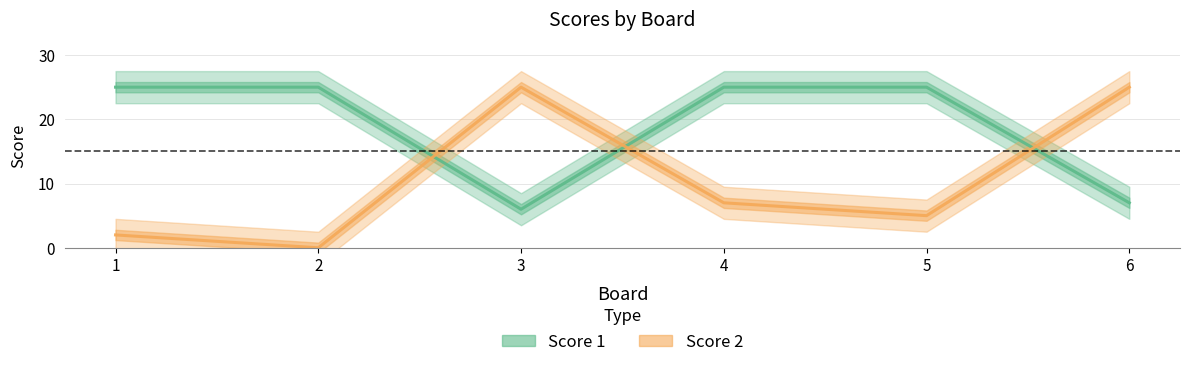

The Score 2 series shows 25 at 6. True or false?

True